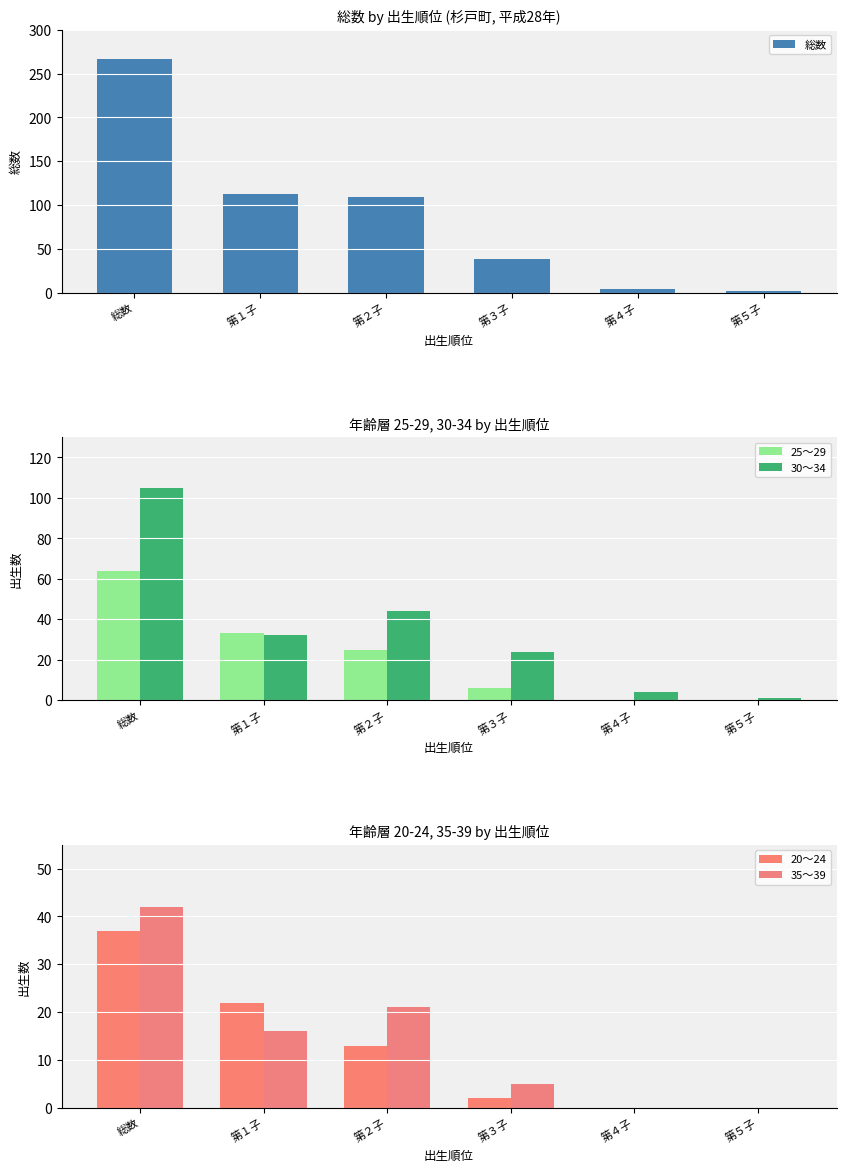

What is the difference between the maximum and minimum values in the 35～39 series?

42